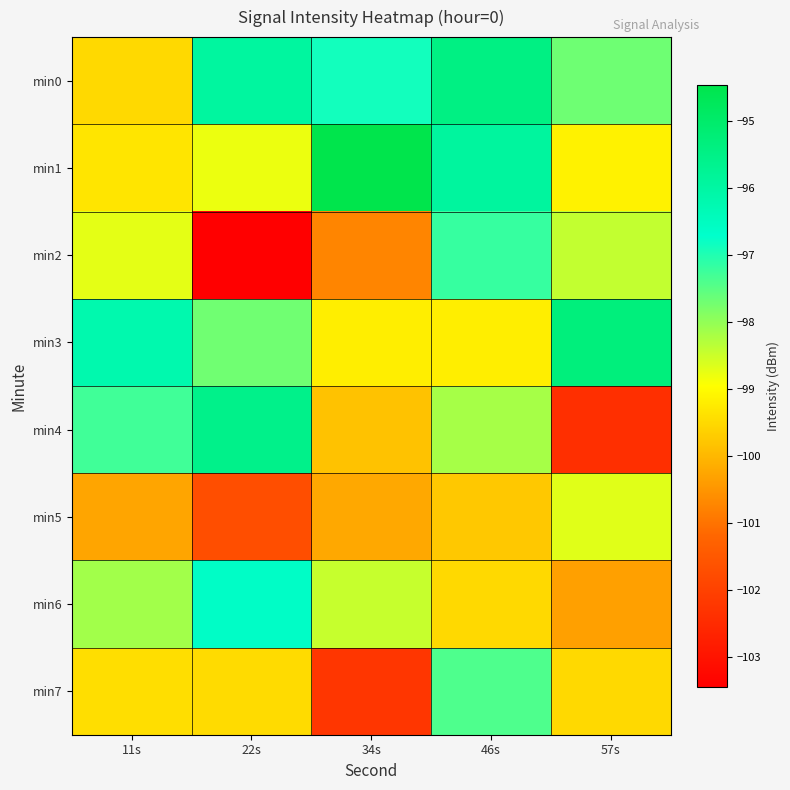

Rank the series by their maximum value, from lowest to highest.

min5, min7, min2, min6, min4, min0, min3, min1